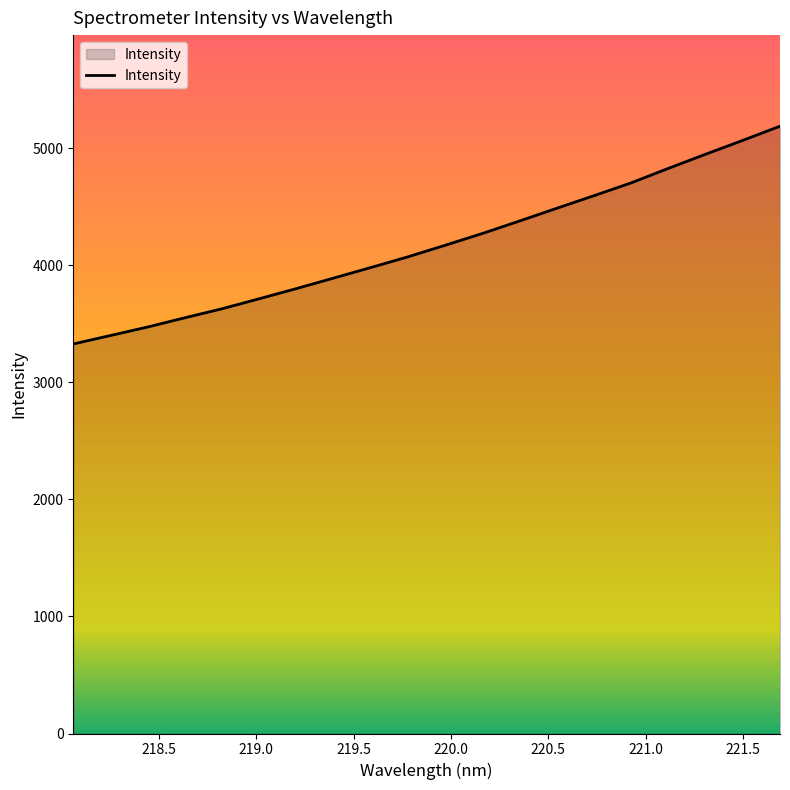

Does the chart have visible grid lines?

No